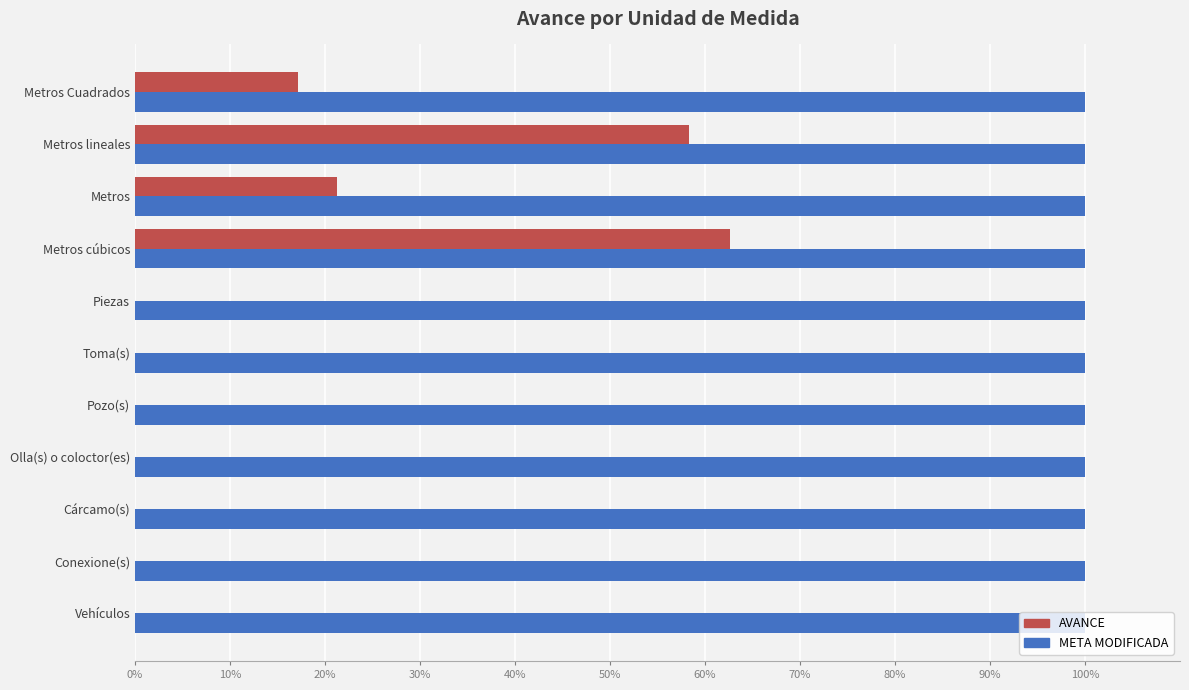

What is the maximum value shown in the chart?

100.0